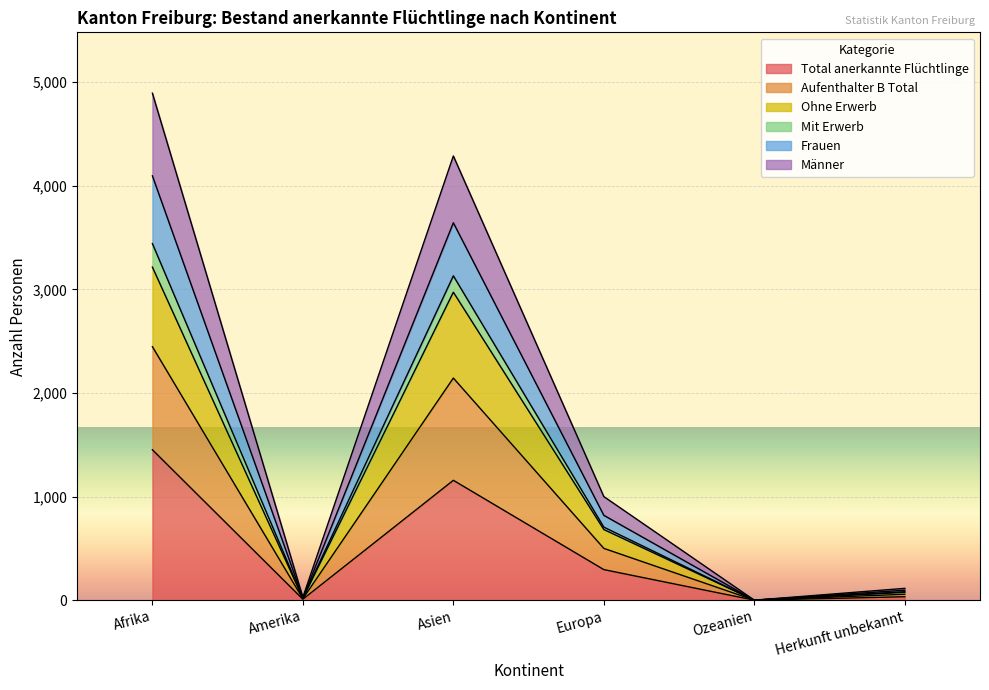

At which label does Total anerkannte Flüchtlinge reach its peak?

Afrika